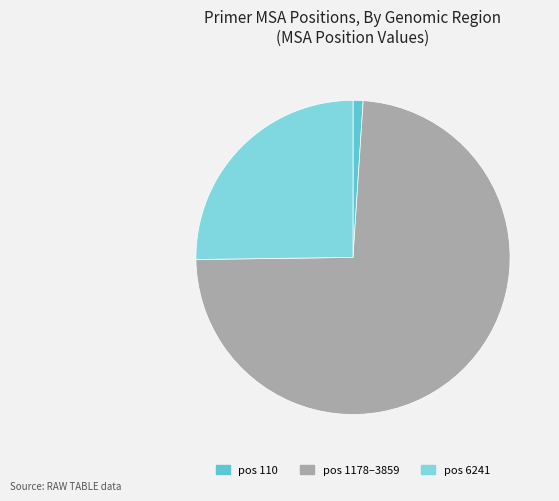

Does any single category account for the majority?

Yes